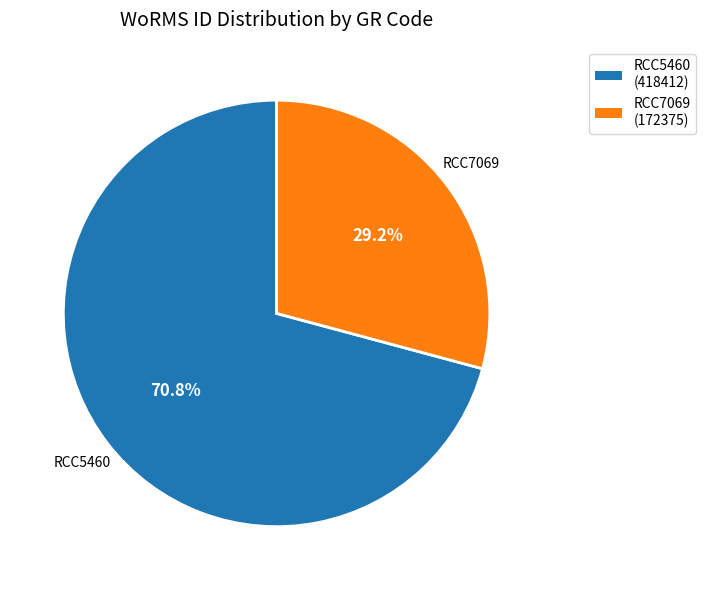

How many segments does this pie chart have?

2